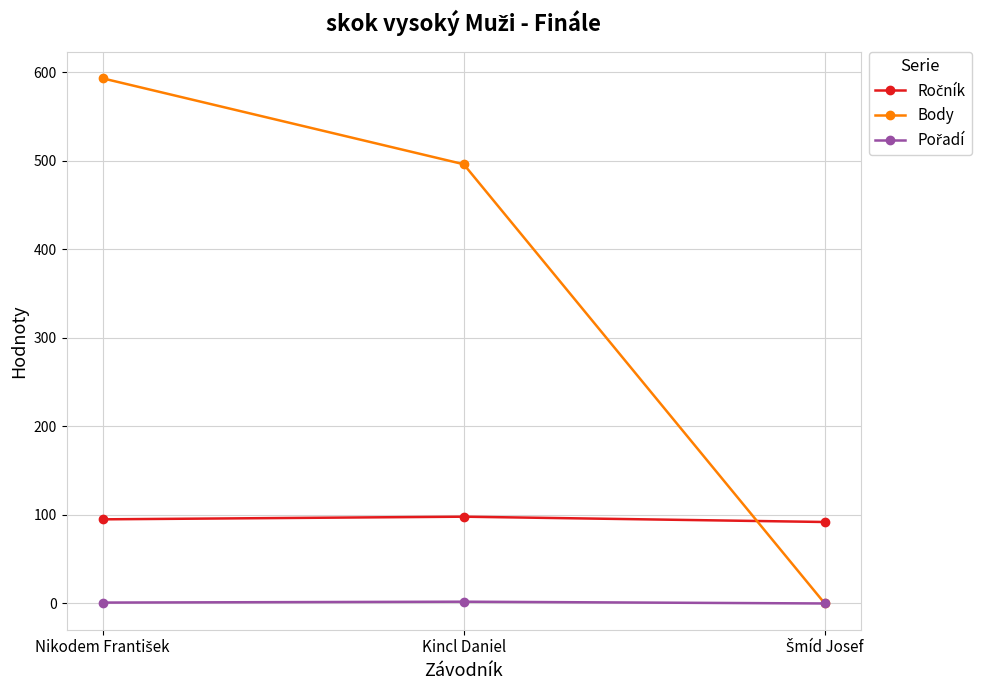

Which series has the largest total across all categories?

Body